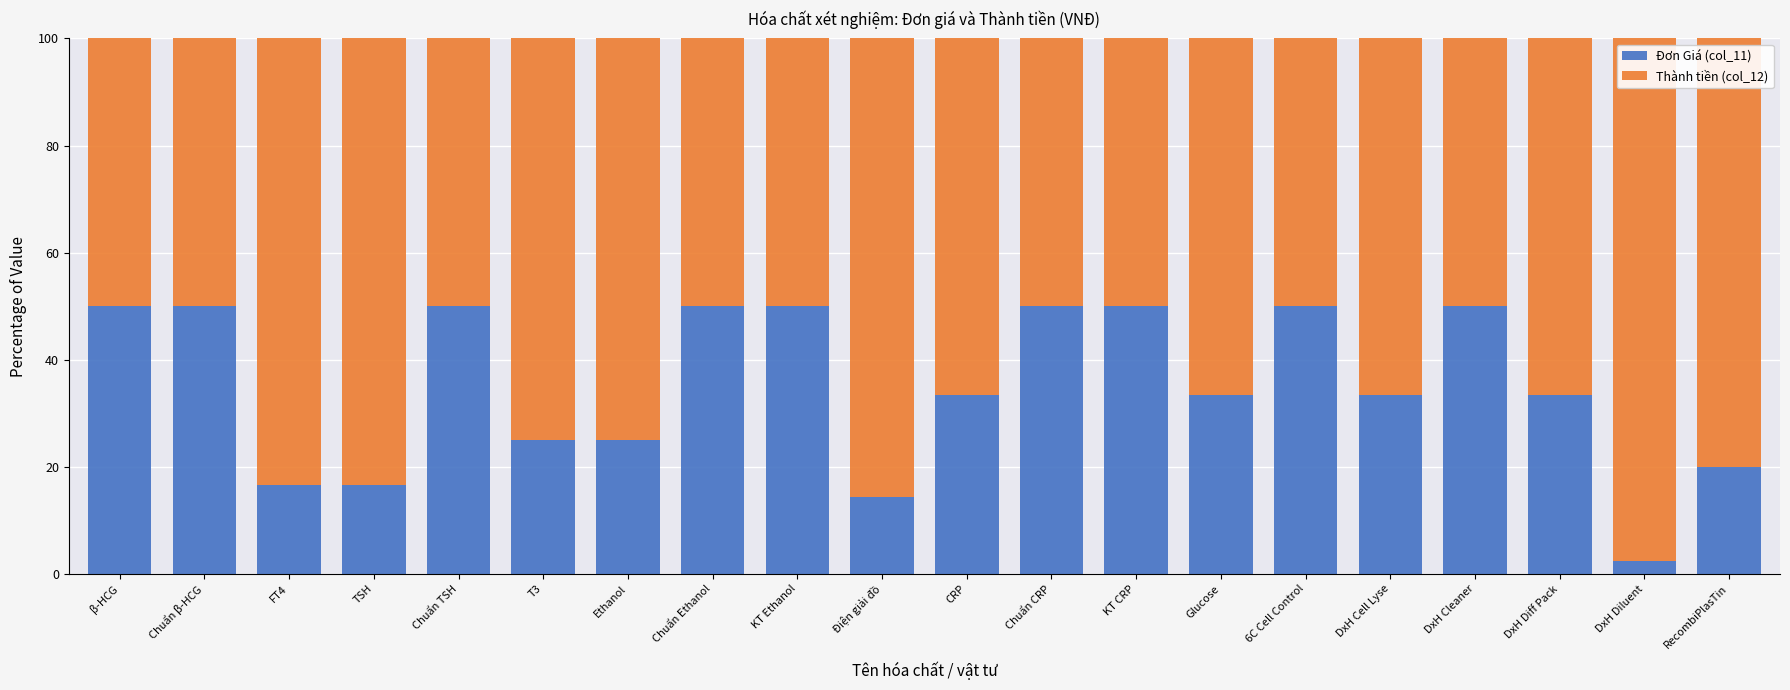

How many bars are there in total?

20